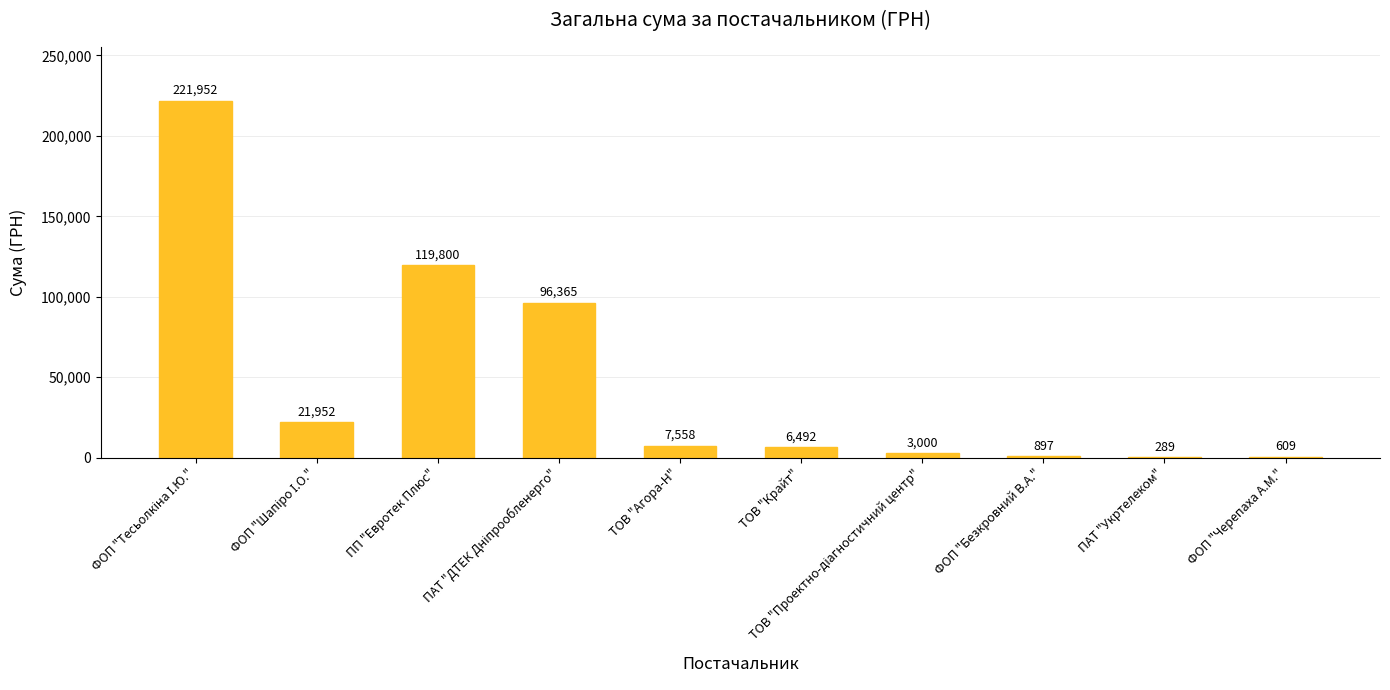

How many categories are shown in the chart?

10